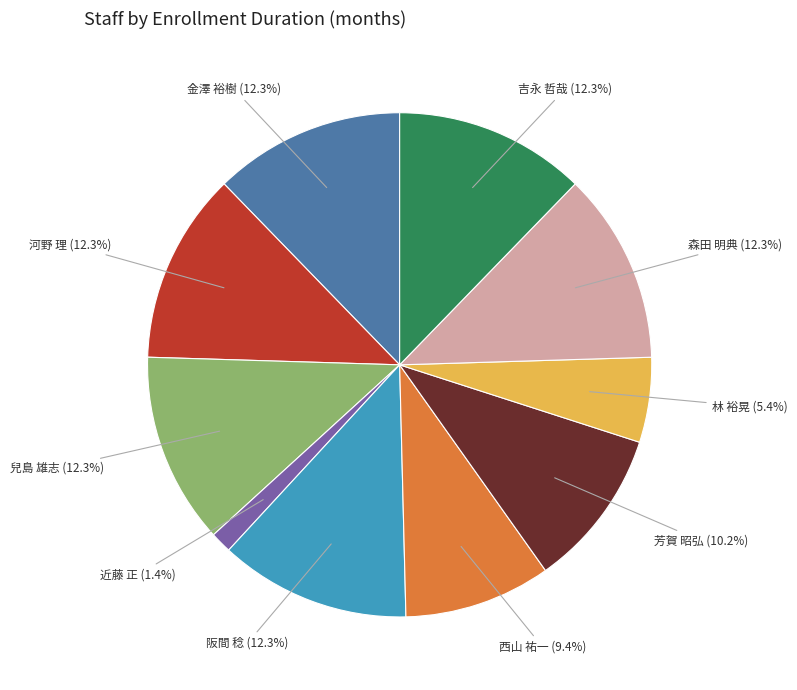

What is the smallest slice in the pie chart?

近藤 正